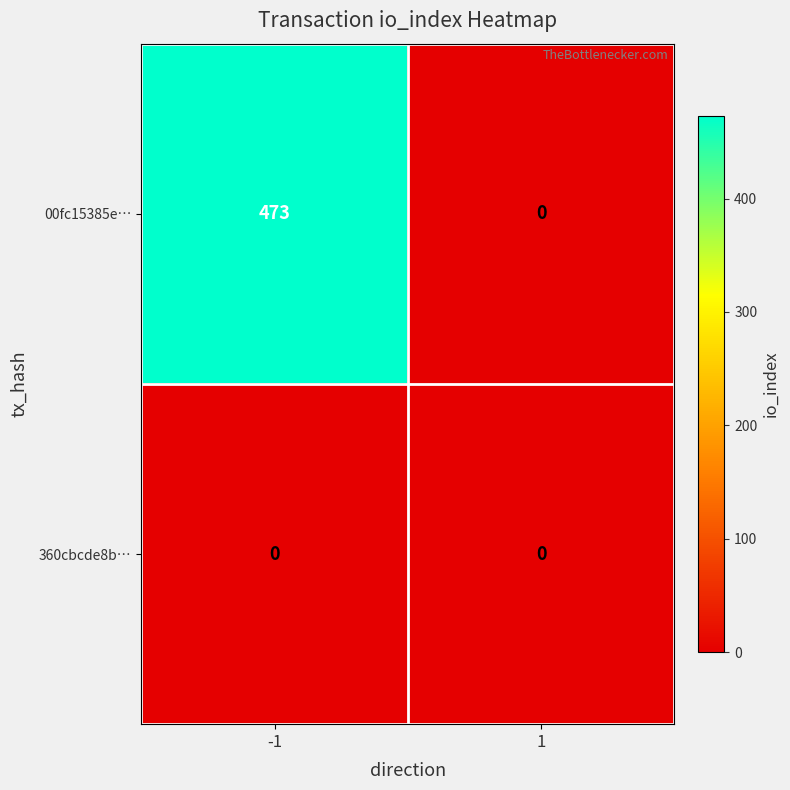

What is the maximum value shown in the chart?

473